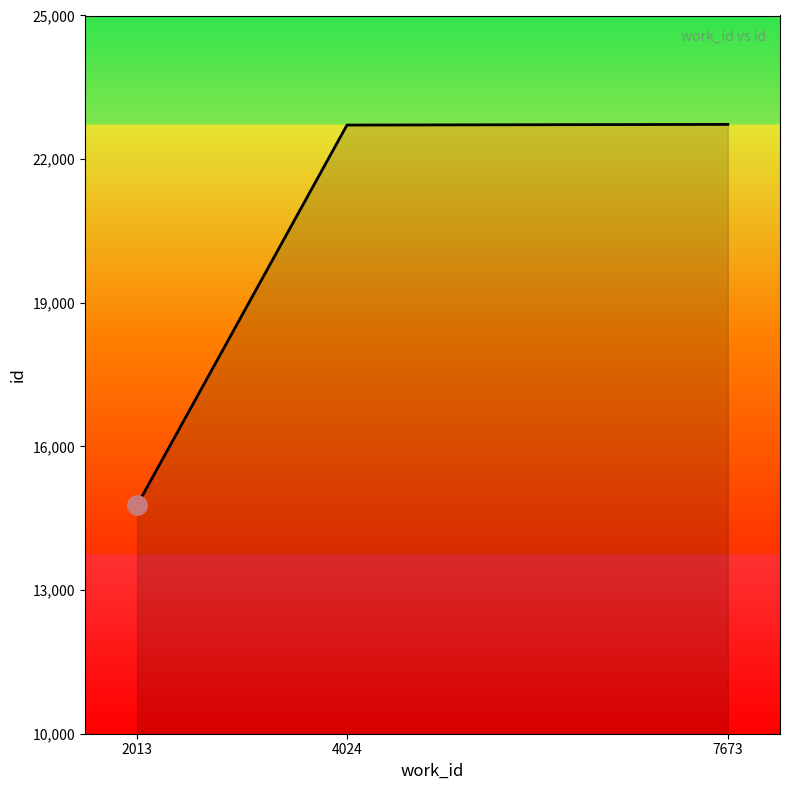

What value does the data have at 4024, to the nearest 100?

22700